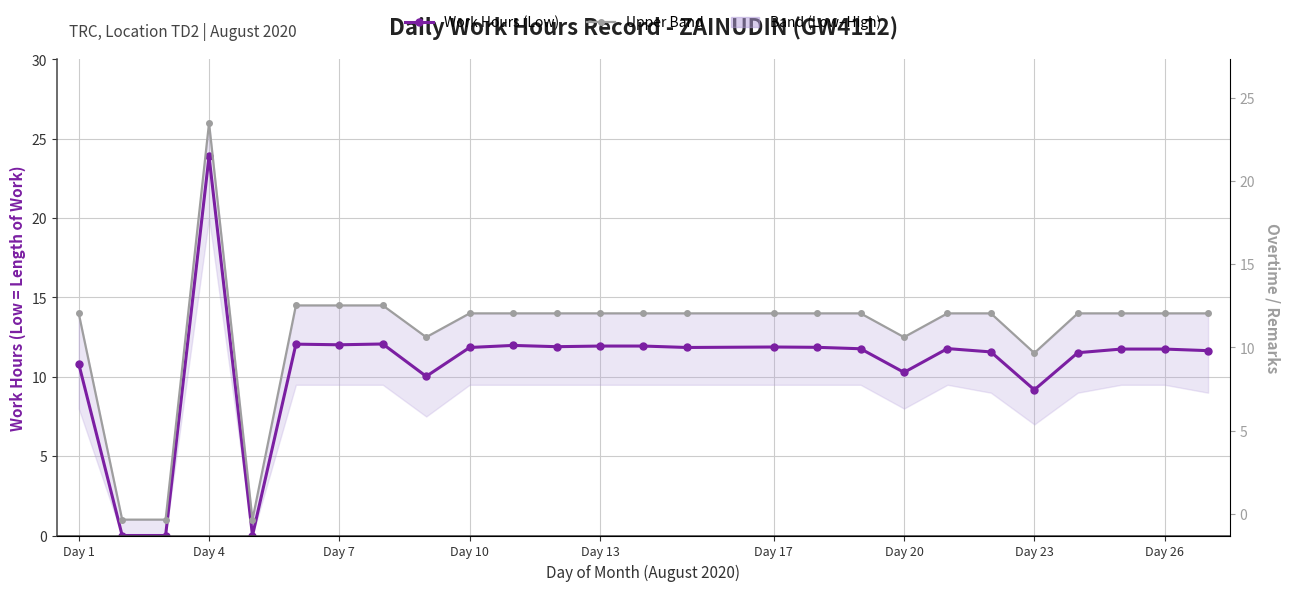

Which series has the widest spread of values?

Upper Band